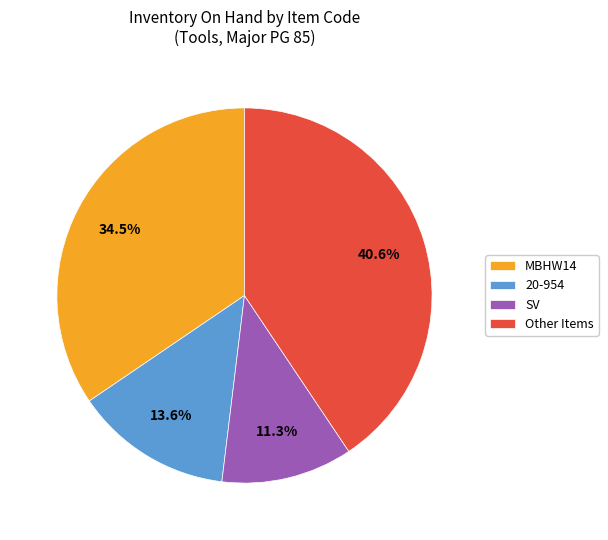

Is 20-954 the majority of the pie?

No